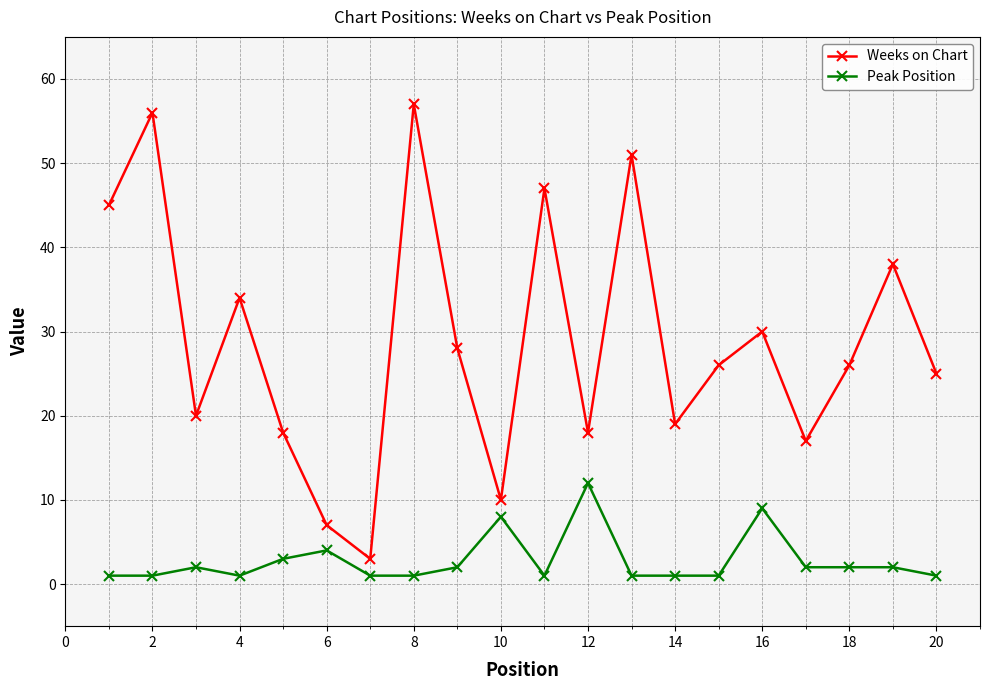

At how many categories does at least one series exceed 43?

5